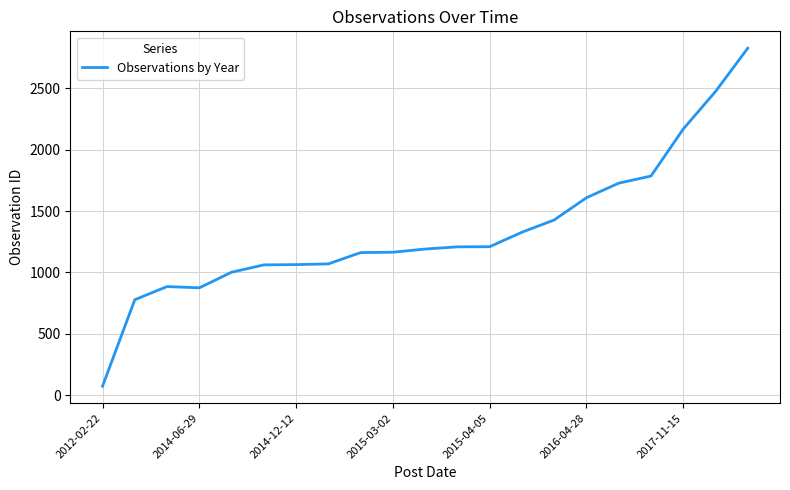

What is the difference between the maximum and minimum values?

2755